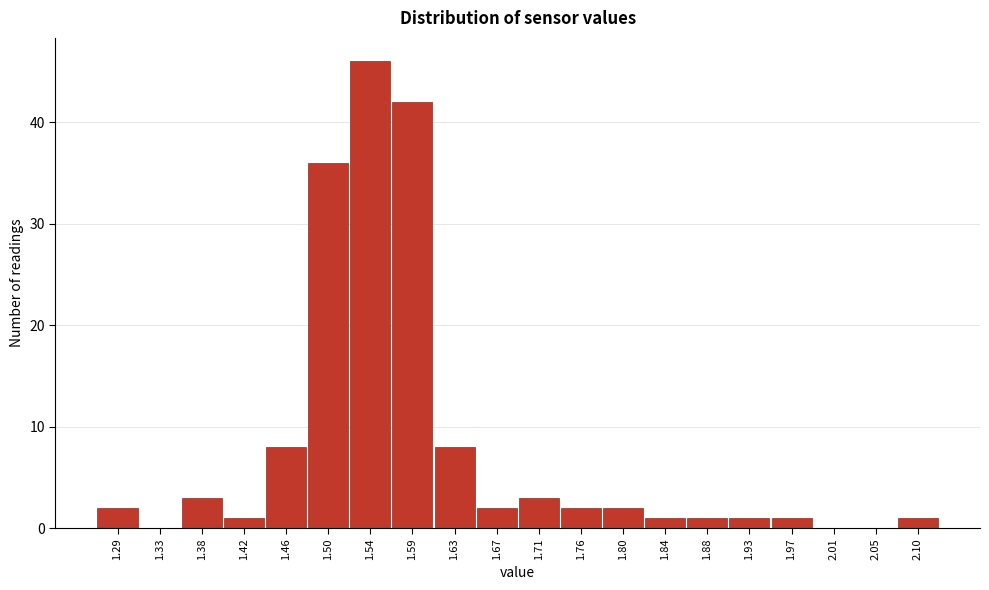

Reading right to left, list all the values displayed in this chart.

2.10=1	2.05=0	2.01=0	1.97=1	1.93=1	1.88=1	1.84=1	1.80=2	1.76=2	1.71=3	1.67=2	1.63=8	1.59=42	1.54=46	1.50=36	1.46=8	1.42=1	1.38=3	1.33=0	1.29=2